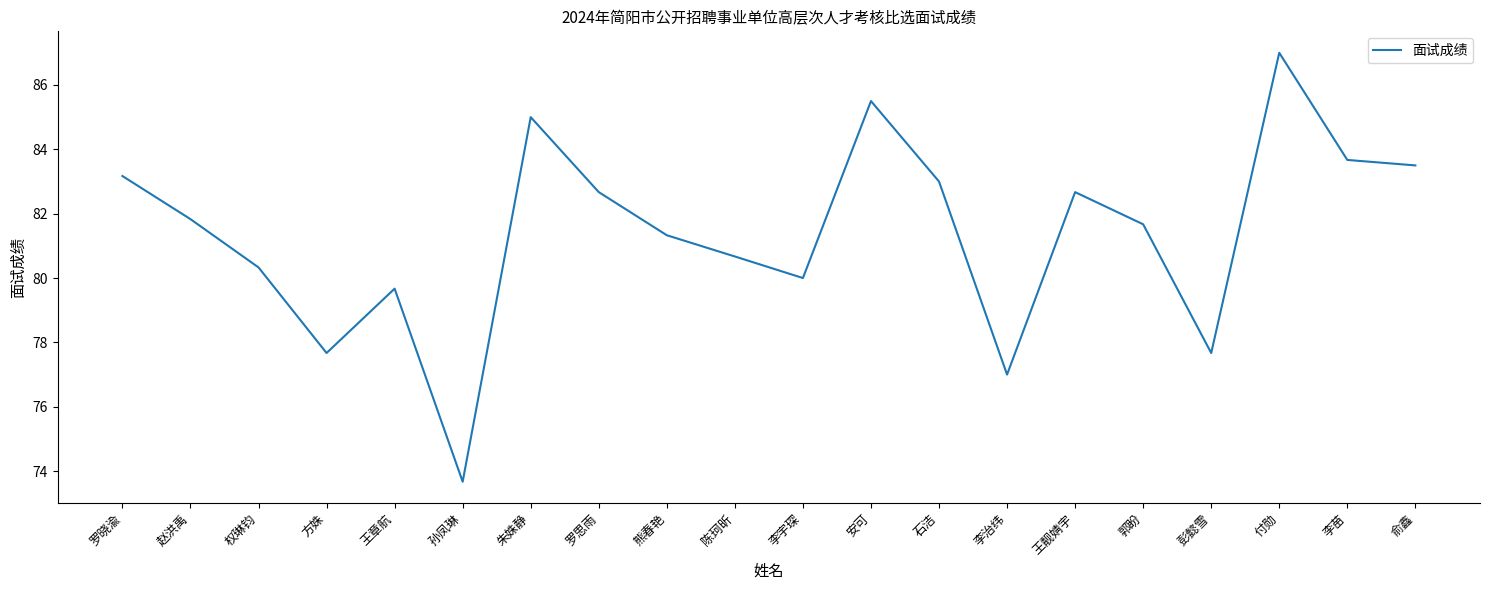

What is the difference between the values at 熊春艳 and 李宇琛?

1.3